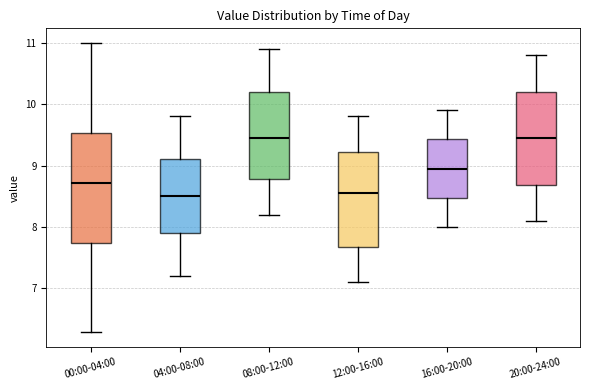

Reading left to right, transcribe this box plot: for each box, give where its median line is, the range the box spans, and where its two whiskers end, as read against the y-axis. The values are not printed on the chart, so give them approximately, as read against the axis.

00:00-04:00: median 8.7, box 7.7 to 9.5, whiskers 6.3 to 11.0
04:00-08:00: median 8.5, box 7.9 to 9.1, whiskers 7.2 to 9.8
08:00-12:00: median 9.5, box 8.8 to 10.2, whiskers 8.2 to 10.9
12:00-16:00: median 8.6, box 7.7 to 9.2, whiskers 7.1 to 9.8
16:00-20:00: median 9.0, box 8.5 to 9.4, whiskers 8.0 to 9.9
20:00-24:00: median 9.5, box 8.7 to 10.2, whiskers 8.1 to 10.8